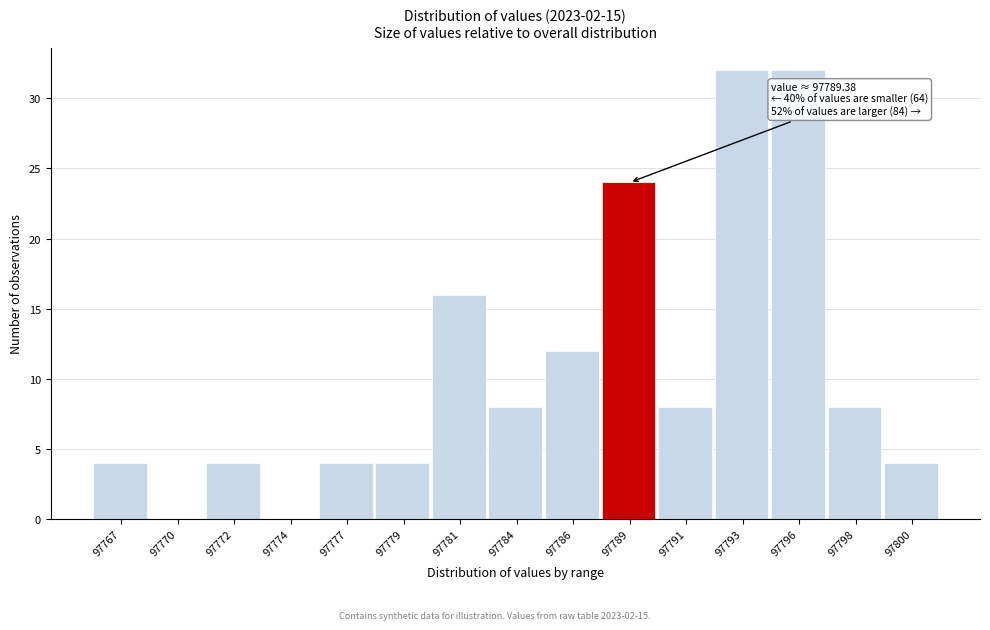

Reading right to left, extract all data points from this chart.

97800=4	97798=8	97796=32	97793=32	97791=8	97789=24	97786=12	97784=8	97781=16	97779=4	97777=4	97774=0	97772=4	97770=0	97767=4